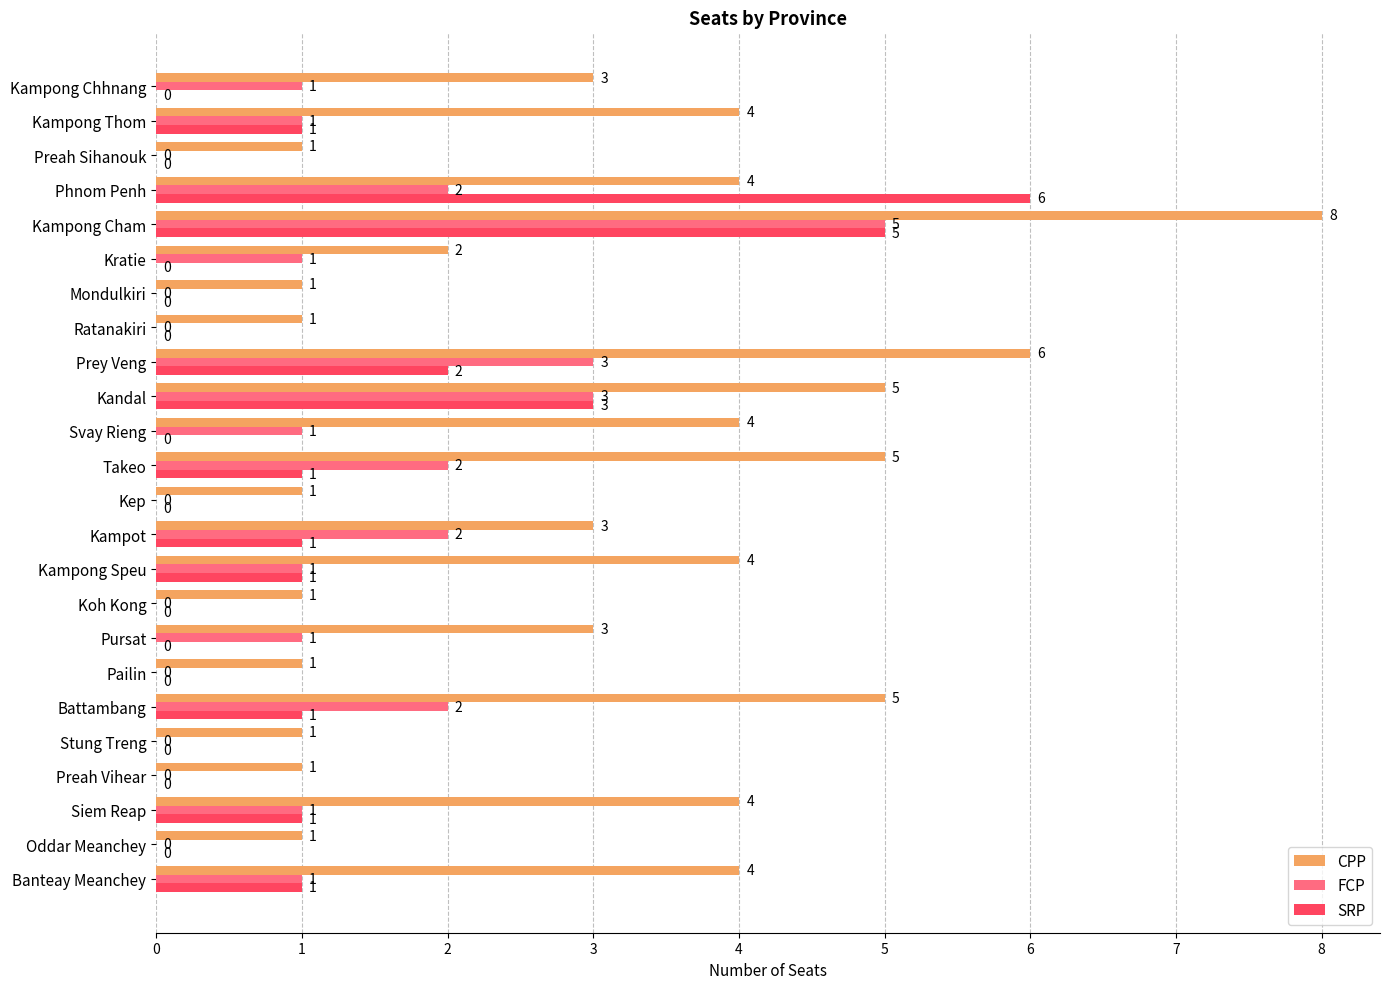

Which series has the largest total across all categories?

CPP